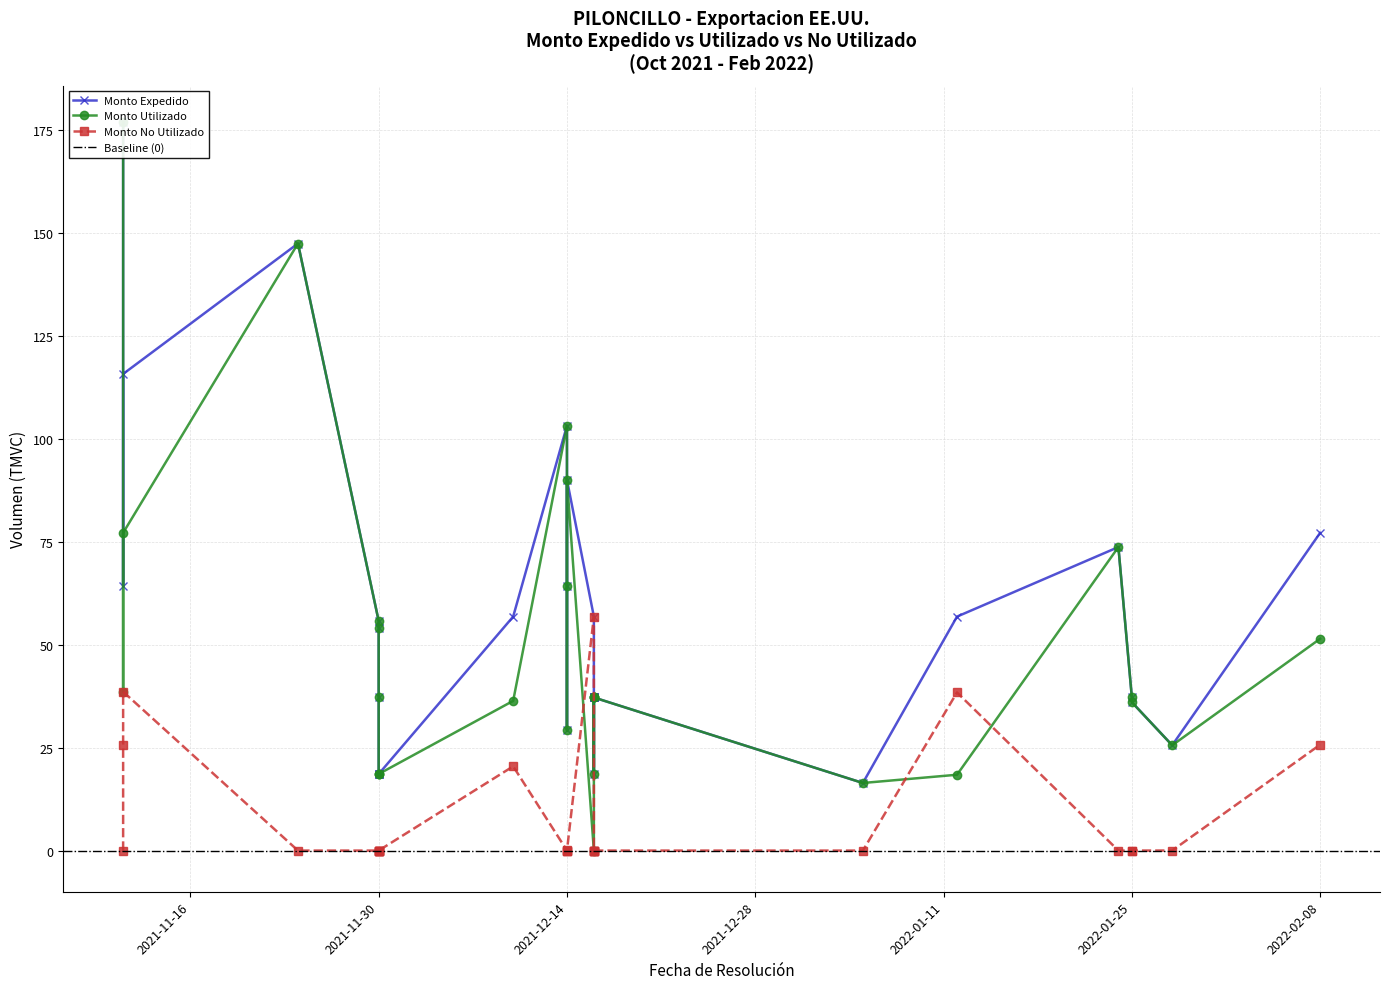

Reading left to right, list all the values displayed in this chart.

Monto Expedido: 2021-11-11=177.0	2021-11-11=64.3	2021-11-11=115.8	2021-11-24=147.5	2021-11-30=55.8	2021-11-30=54.1	2021-11-30=37.2	2021-11-30=18.6	2021-11-30=18.6	2021-11-30=18.6	2021-12-10=56.9	2021-12-14=103.2	2021-12-14=29.4	2021-12-14=64.3	2021-12-14=90.1	2021-12-16=56.9	2021-12-16=37.2	2021-12-16=37.2	2021-12-16=18.6	2021-12-16=37.2	2021-12-16=37.2	2022-01-05=16.4	2022-01-12=56.9	2022-01-24=73.8	2022-01-25=37.2	2022-01-25=36.0	2022-01-28=25.6	2022-02-08=77.2
Monto Utilizado: 2021-11-11=177.0	2021-11-11=38.6	2021-11-11=77.2	2021-11-24=147.5	2021-11-30=55.8	2021-11-30=54.1	2021-11-30=37.2	2021-11-30=18.6	2021-11-30=18.6	2021-11-30=18.6	2021-12-10=36.4	2021-12-14=103.2	2021-12-14=29.2	2021-12-14=64.3	2021-12-14=90.1	2021-12-16=0.0	2021-12-16=37.2	2021-12-16=37.2	2021-12-16=18.6	2021-12-16=37.2	2021-12-16=37.2	2022-01-05=16.4	2022-01-12=18.4	2022-01-24=73.8	2022-01-25=37.2	2022-01-25=36.0	2022-01-28=25.6	2022-02-08=51.5
Monto No Utilizado: 2021-11-11=0.0	2021-11-11=25.7	2021-11-11=38.6	2021-11-24=0.0	2021-11-30=0.0	2021-11-30=0.0	2021-11-30=0.0	2021-11-30=0.0	2021-11-30=0.0	2021-11-30=0.0	2021-12-10=20.5	2021-12-14=0.0	2021-12-14=0.2	2021-12-14=0.0	2021-12-14=0.0	2021-12-16=56.9	2021-12-16=0.0	2021-12-16=0.0	2021-12-16=0.0	2021-12-16=0.0	2021-12-16=0.0	2022-01-05=0.0	2022-01-12=38.4	2022-01-24=0.0	2022-01-25=0.0	2022-01-25=0.0	2022-01-28=0.0	2022-02-08=25.7